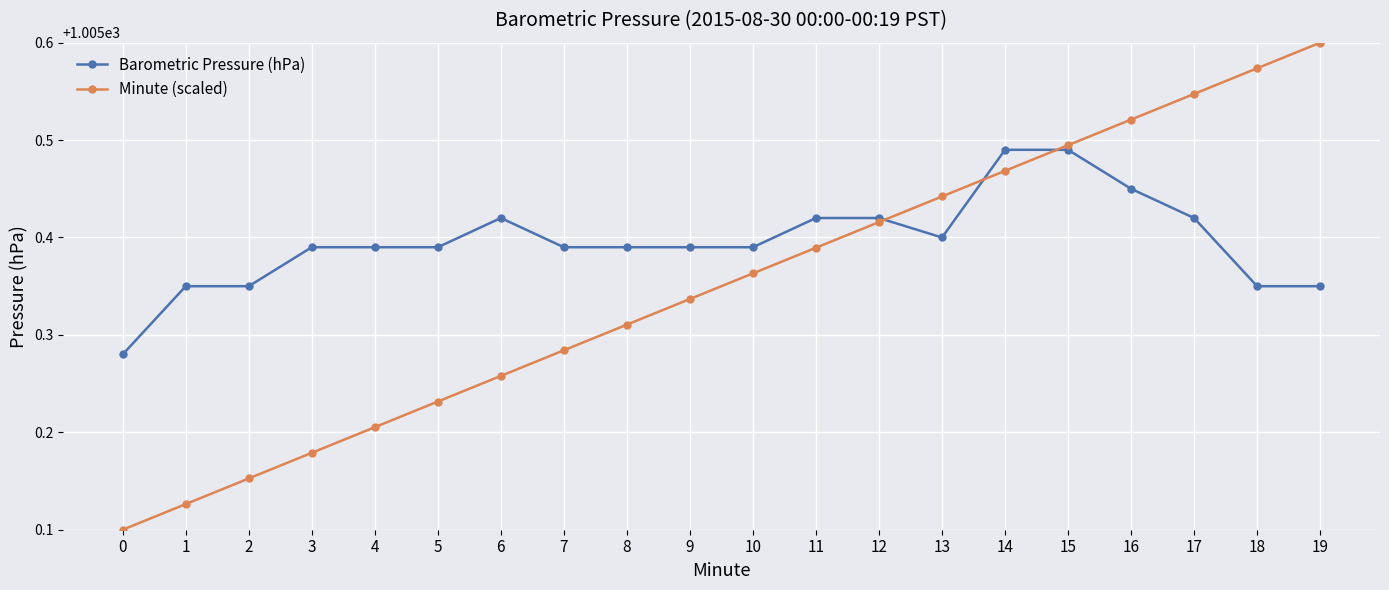

At 7, list the series in order from smallest to largest.

Minute (scaled), Barometric Pressure (hPa)